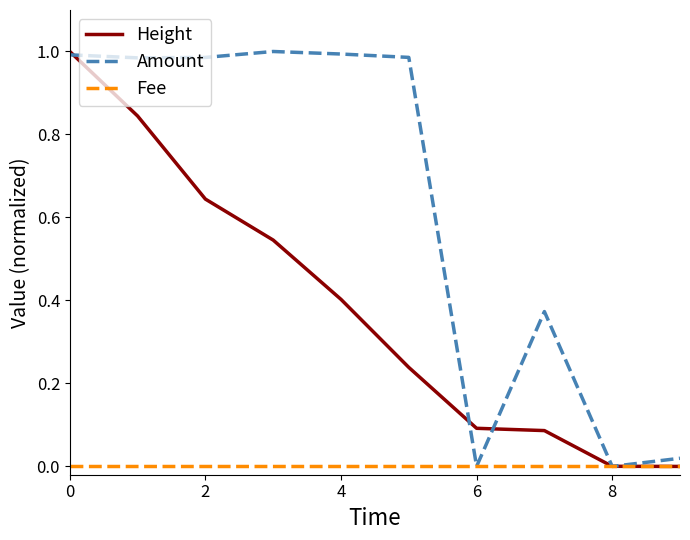

List the series in order of their overall mean, lowest first.

Fee, Height, Amount